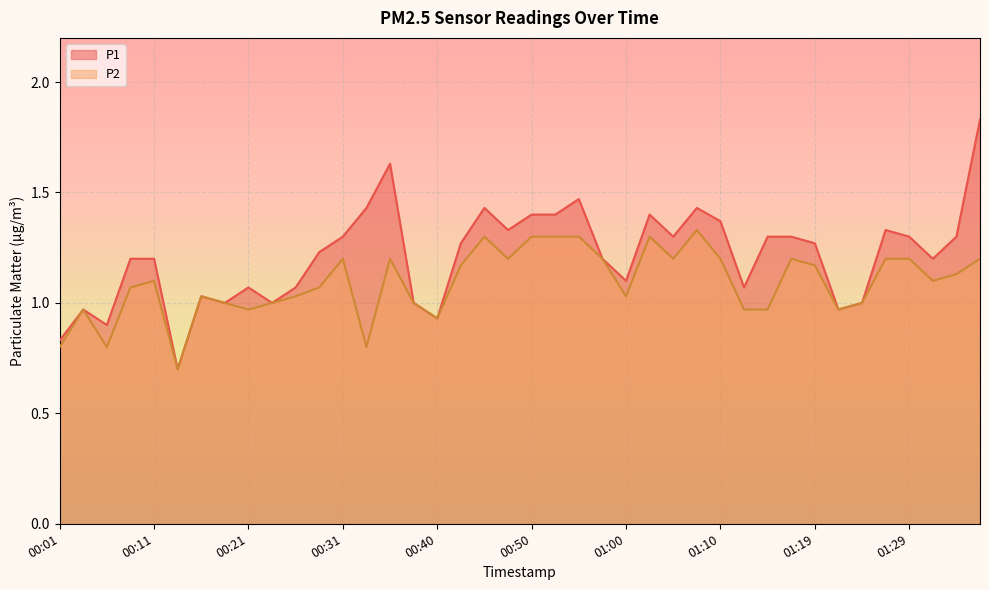

True or false: P1 has a value of 1.6 at 00:23.

False